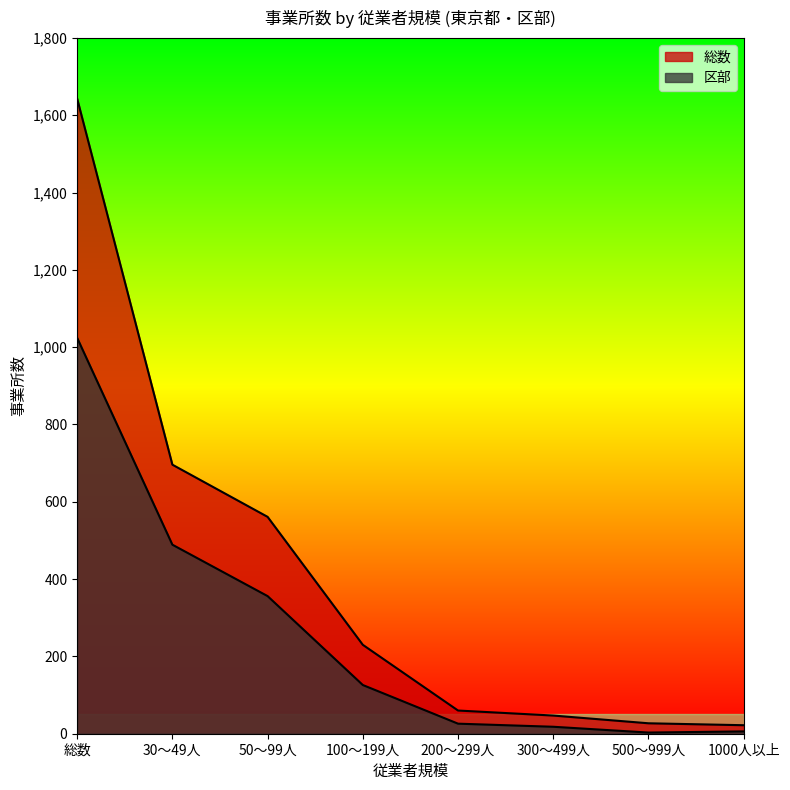

At which label does 区部 first exceed 126?

総数